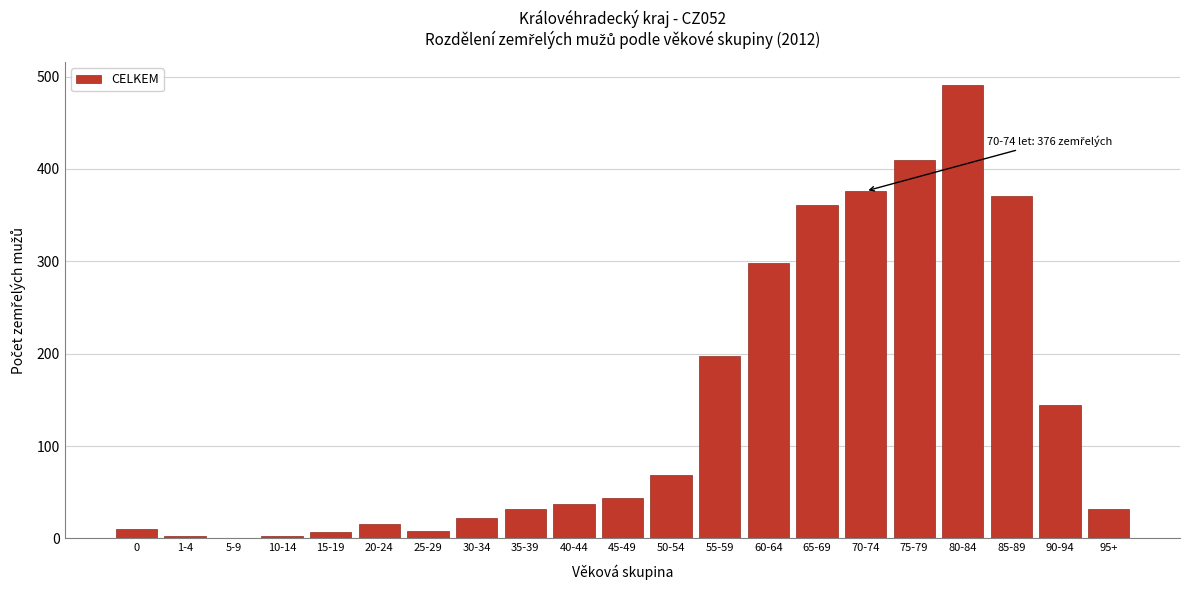

What is the greatest value displayed?

491